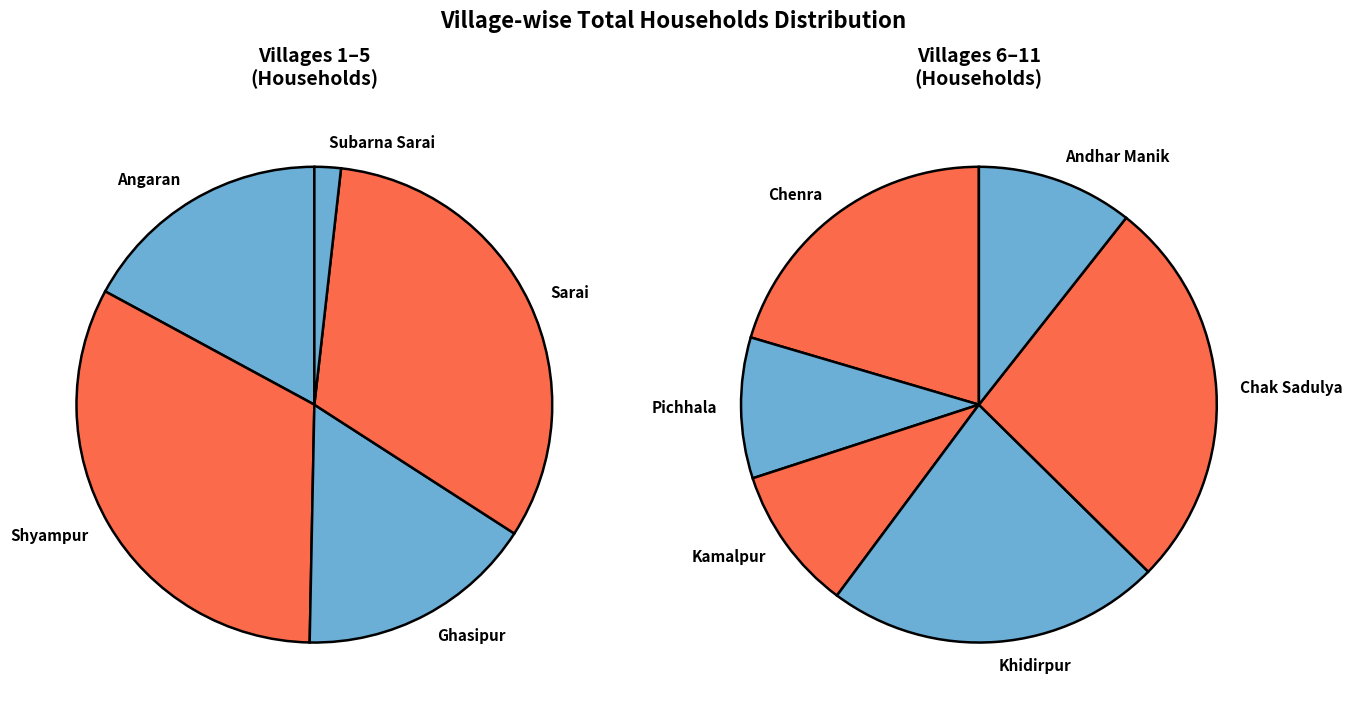

How many segments does this pie chart have?

11